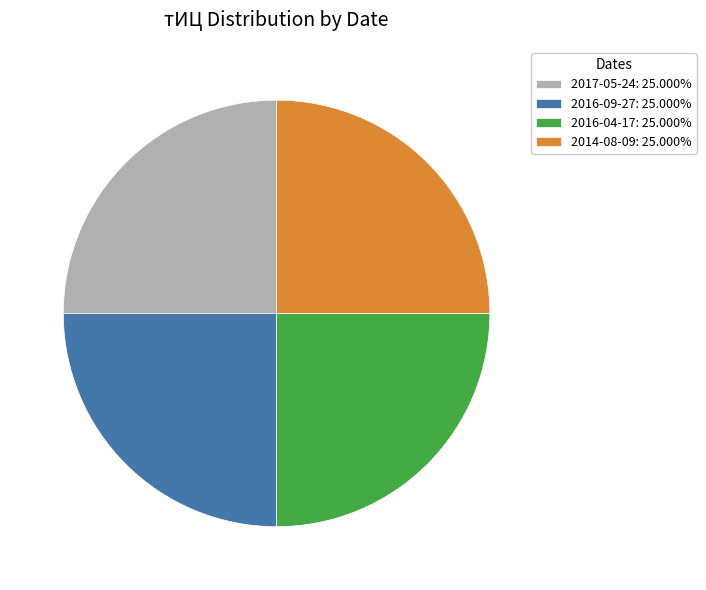

What is the ratio of the value at 2016-04-17: 25.000% to the value at 2016-09-27: 25.000%?

1.0